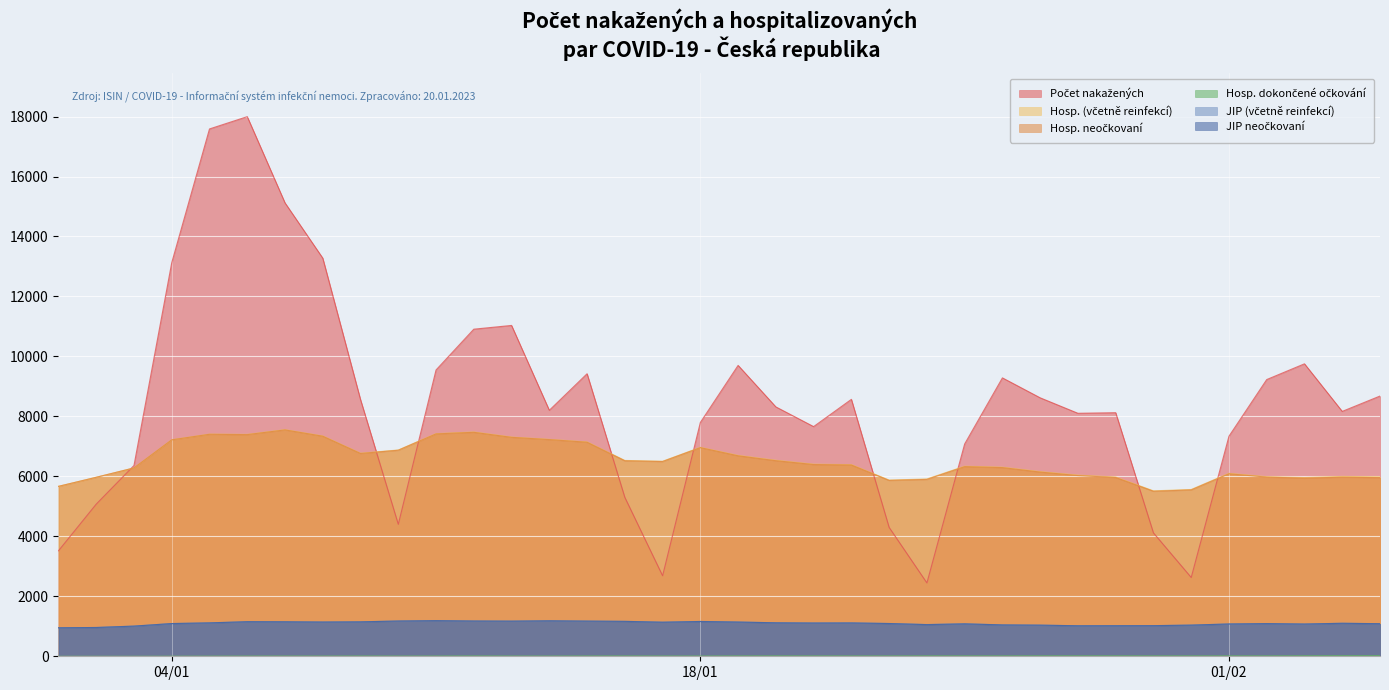

At how many categories does at least one series exceed 6837?

27